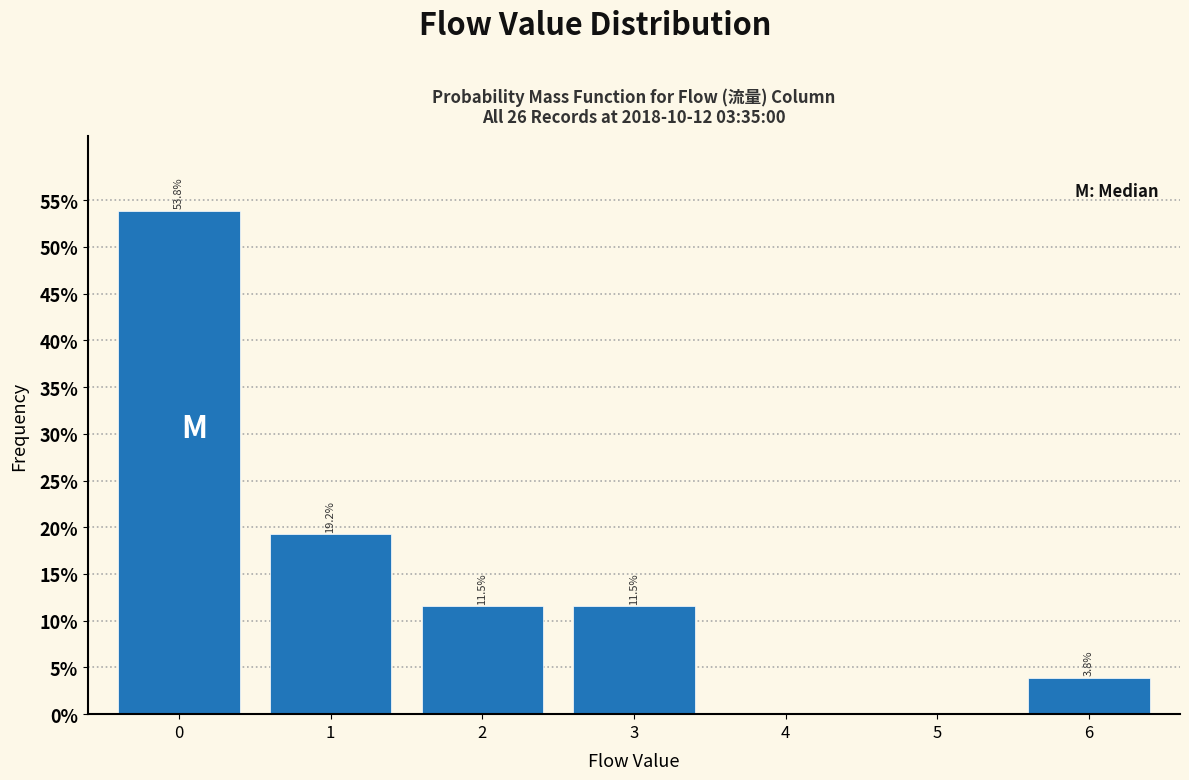

Reading left to right, extract all data points from this chart.

0=53.8	1=19.2	2=11.5	3=11.5	4=0.0	5=0.0	6=3.8